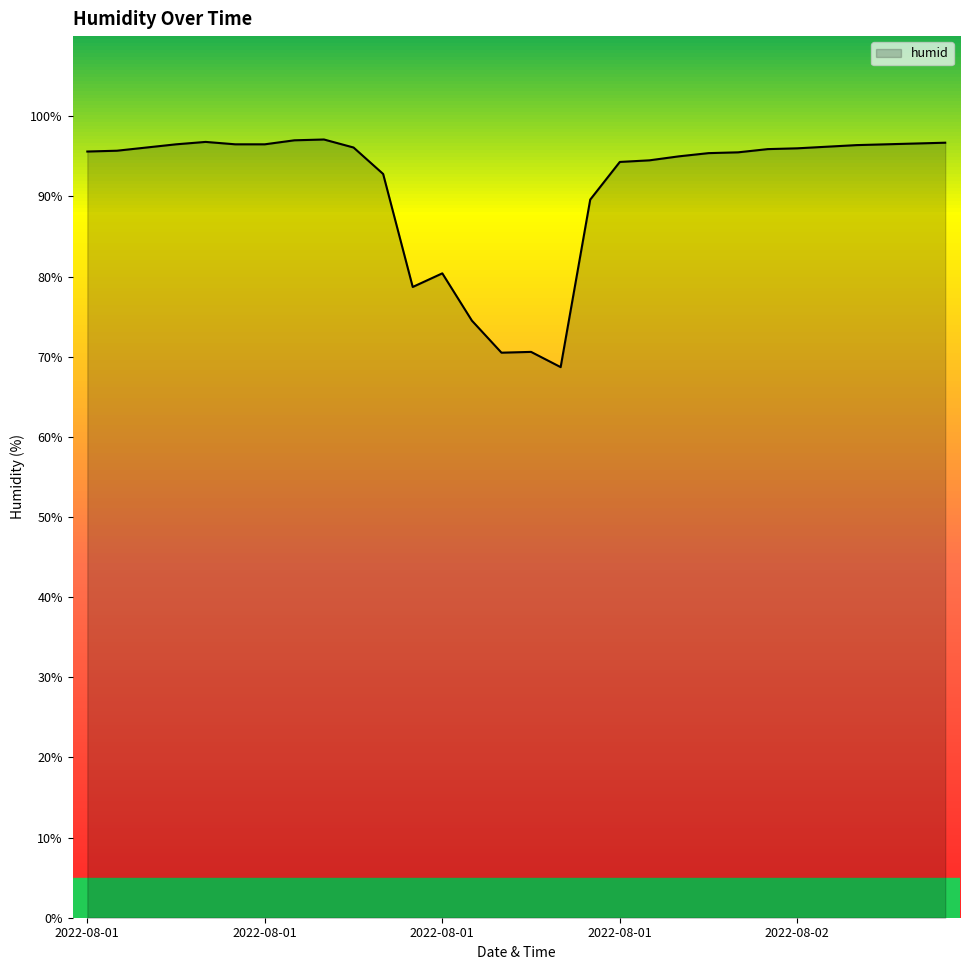

What is the difference between the maximum and minimum values?

28.4